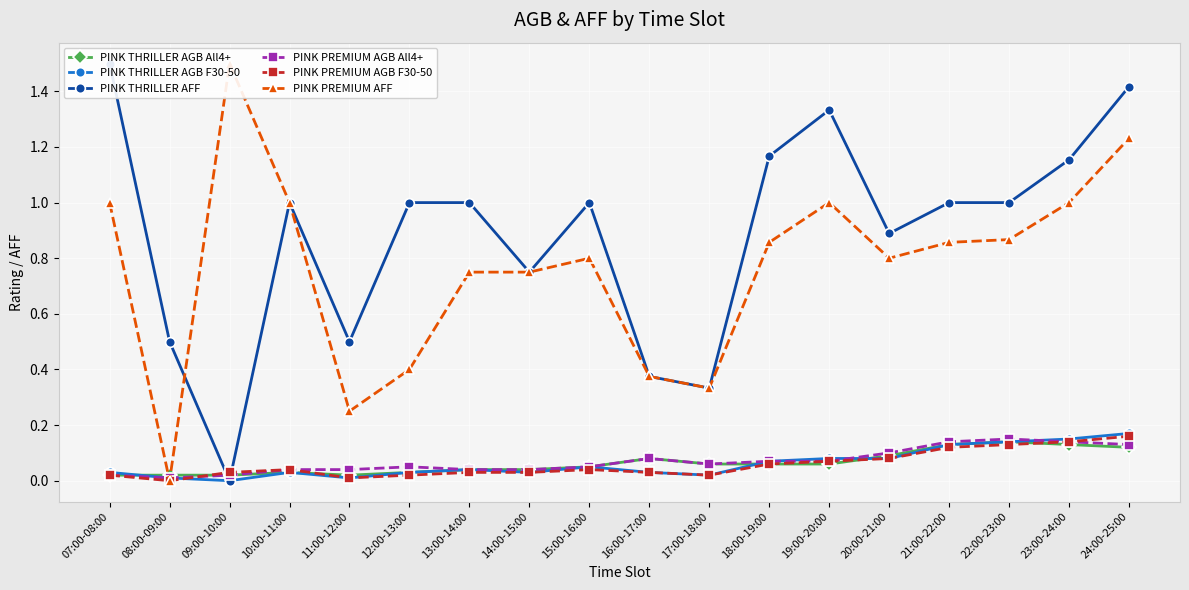

True or false: PINK PREMIUM AGB F30-50 and PINK PREMIUM AFF intersect in this chart.

False